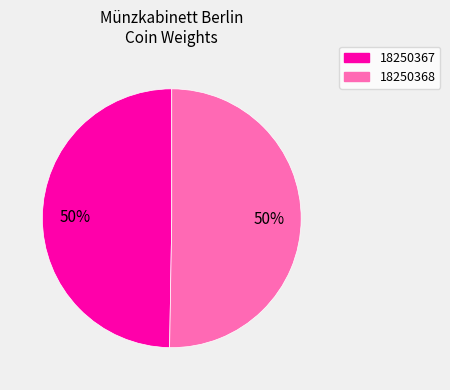

To the nearest percent, what percentage of the pie is 18250367?

50%